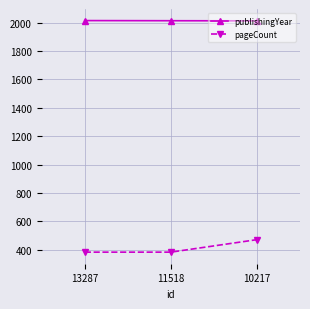

Rank the series by their average value, from highest to lowest.

publishingYear, pageCount